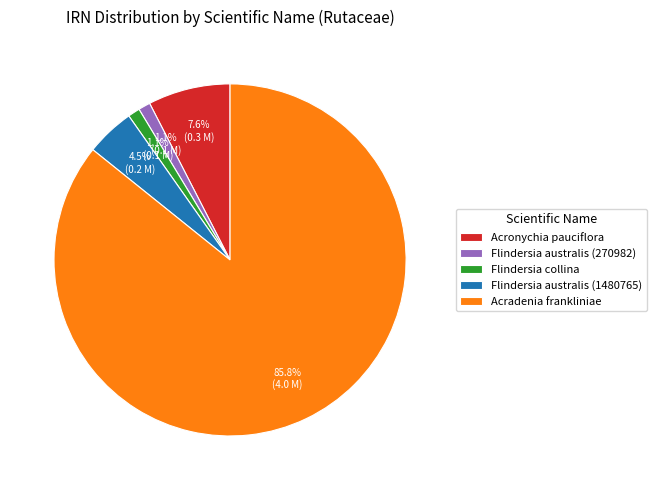

How many segments does this pie chart have?

5